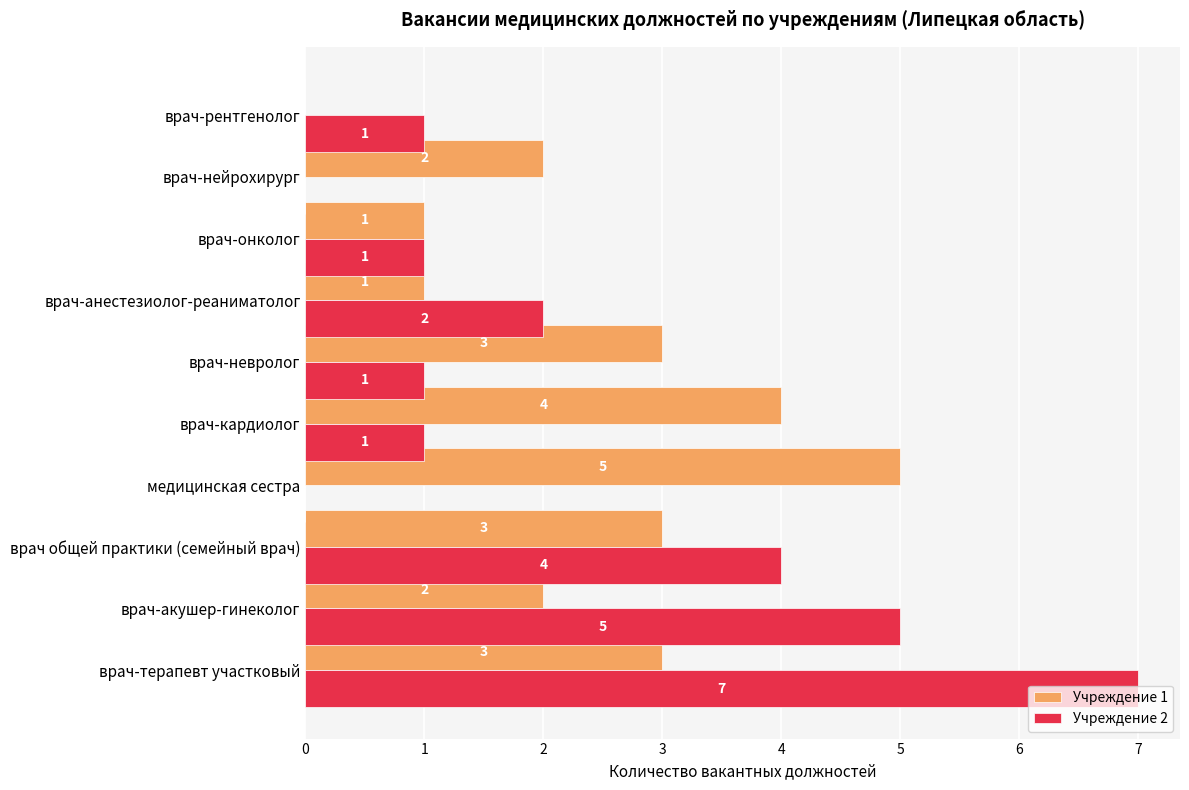

Count the Учреждение 2 values in the range 1 to 4.

6